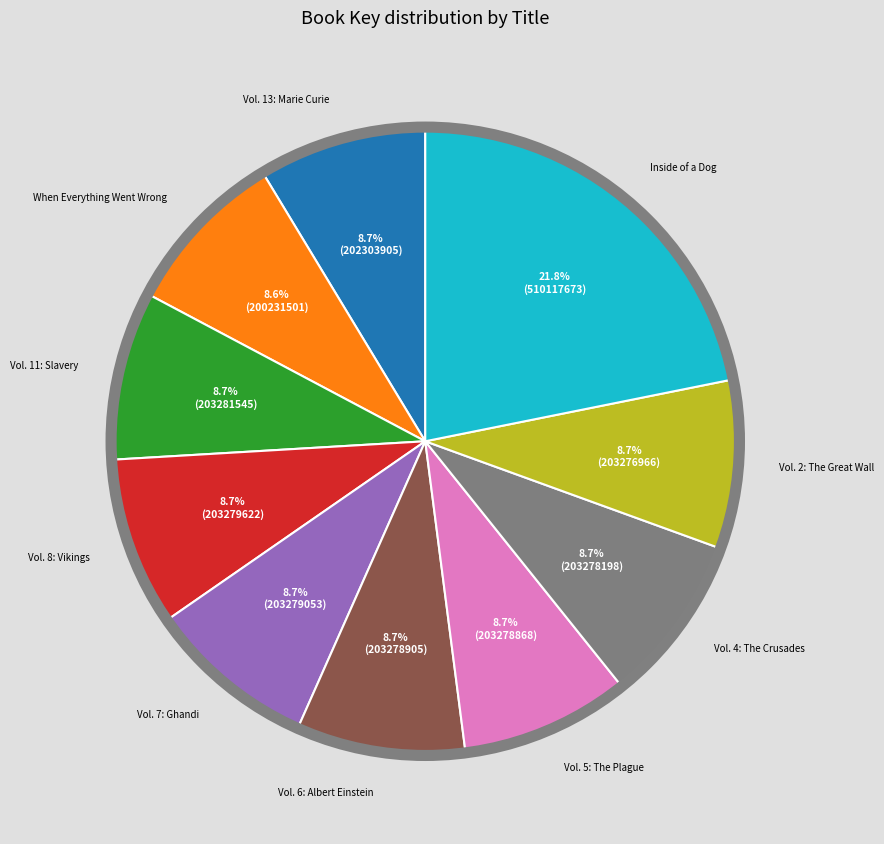

Is there any slice that represents more than half of the pie?

No